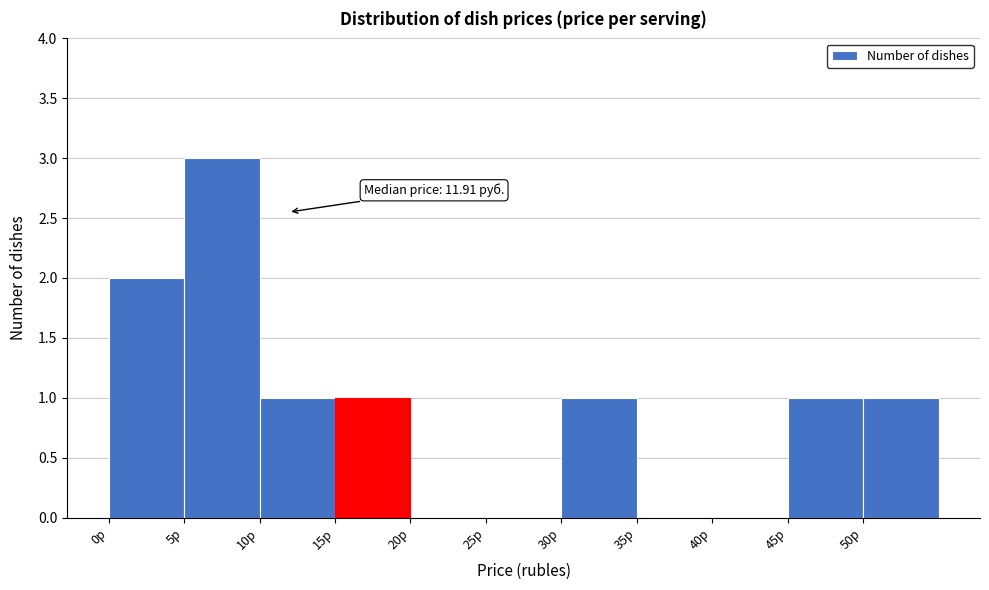

Over which range of the x-axis is the bar tallest?

5 to 10